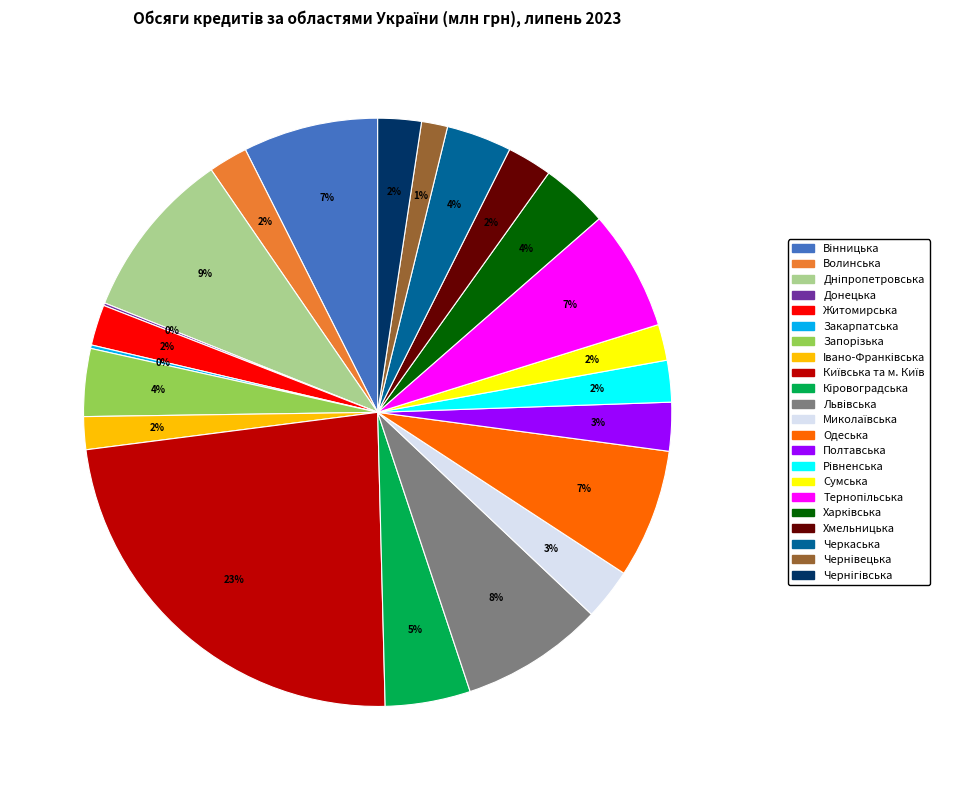

To the nearest percent, what is the difference between the largest and smallest slice percentages?

23%